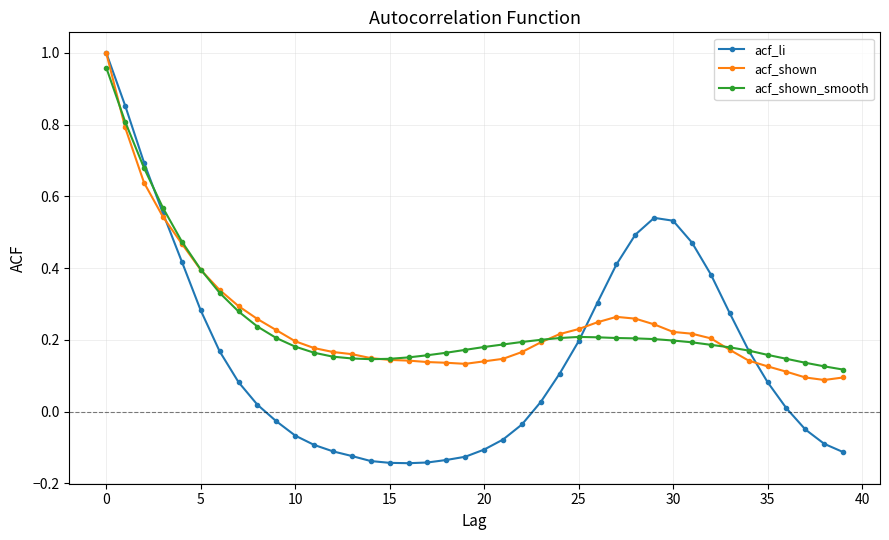

Which series has the widest spread of values?

acf_li